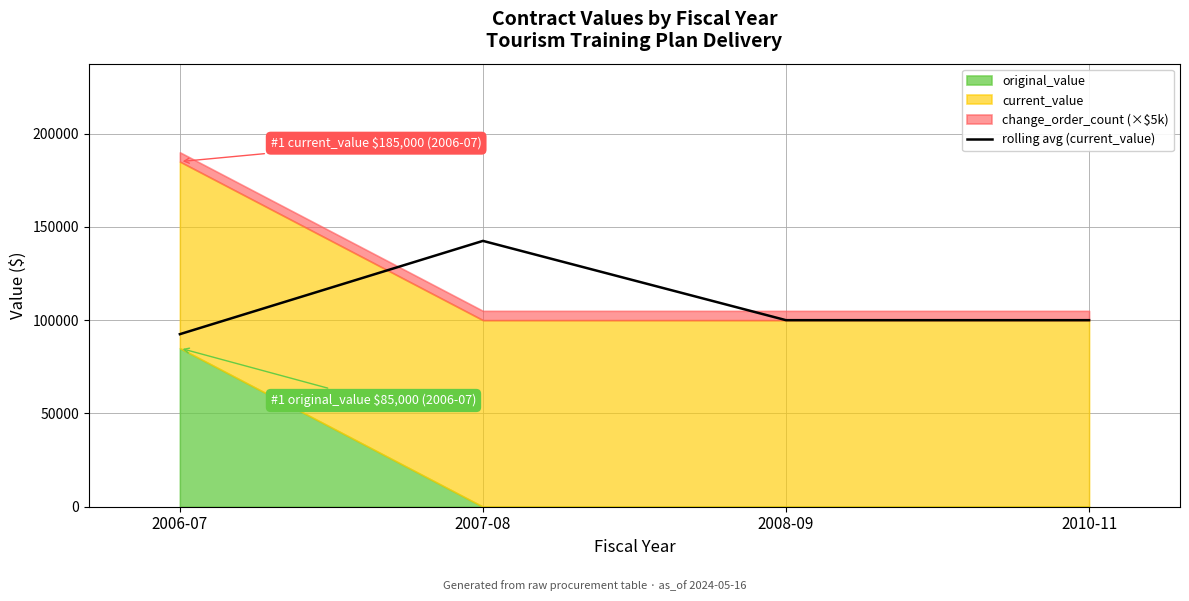

Read the value at 2007-08, to the nearest 10.

142500